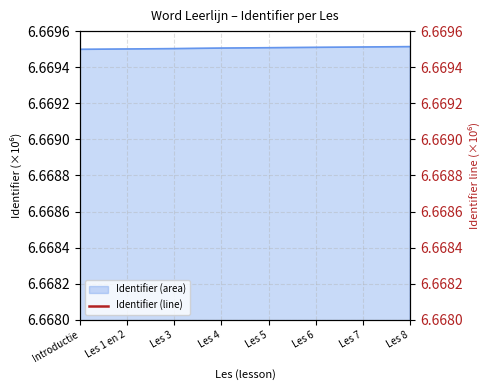

At which label is the value closest to 6?

Introductie